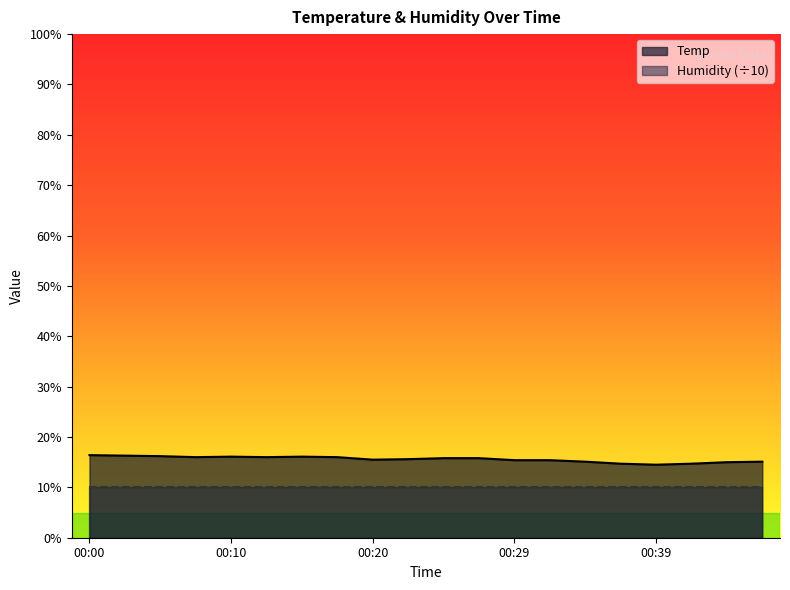

Does the chart have visible grid lines?

No